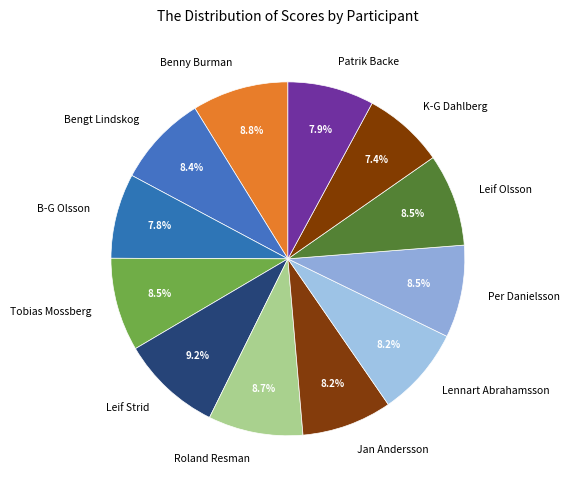

How much of the chart is everything except K-G Dahlberg?

92.6%